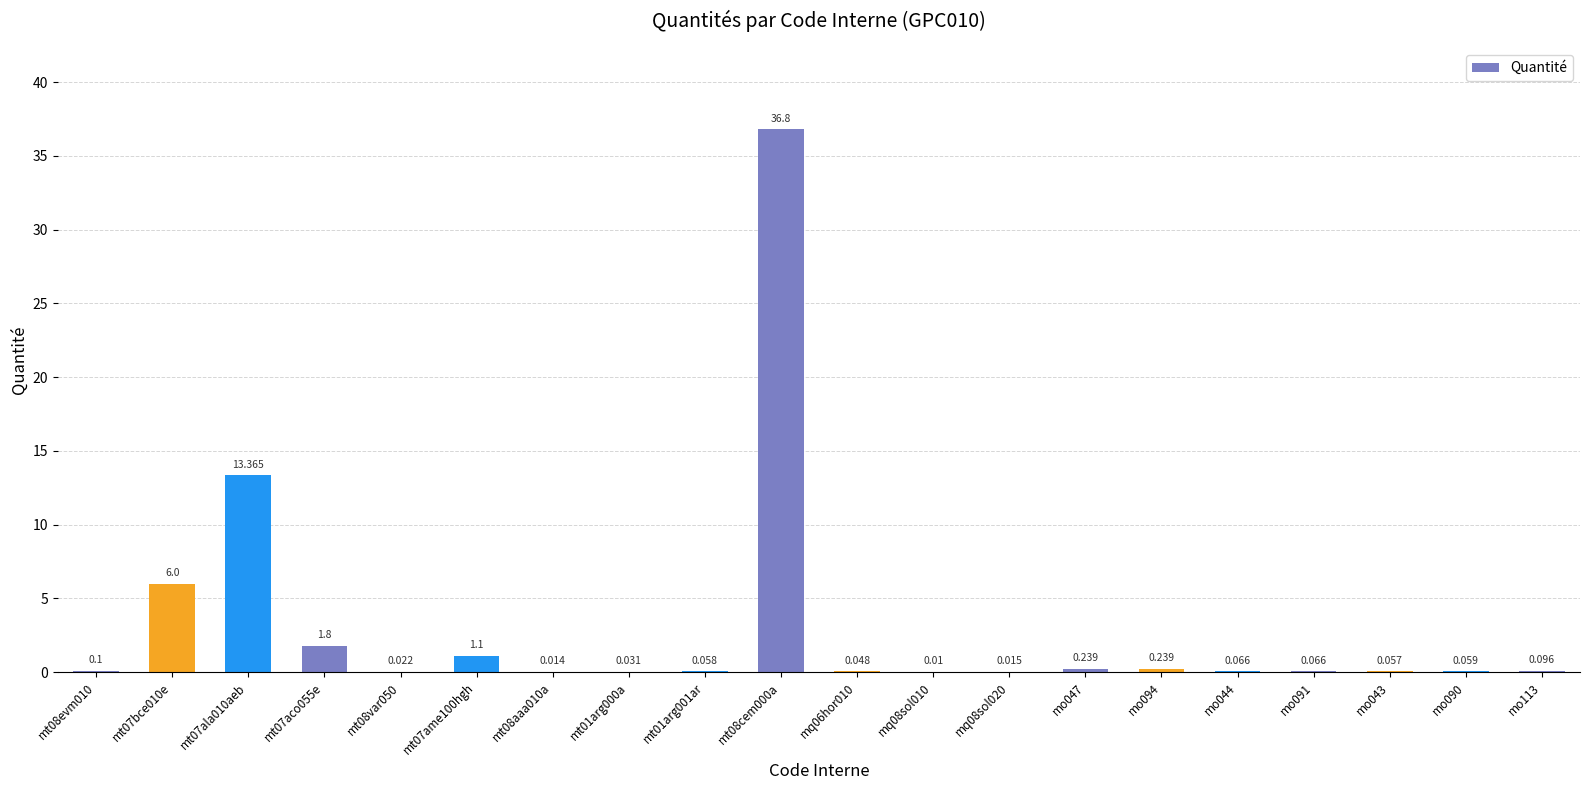

How many categories are shown in the chart?

20